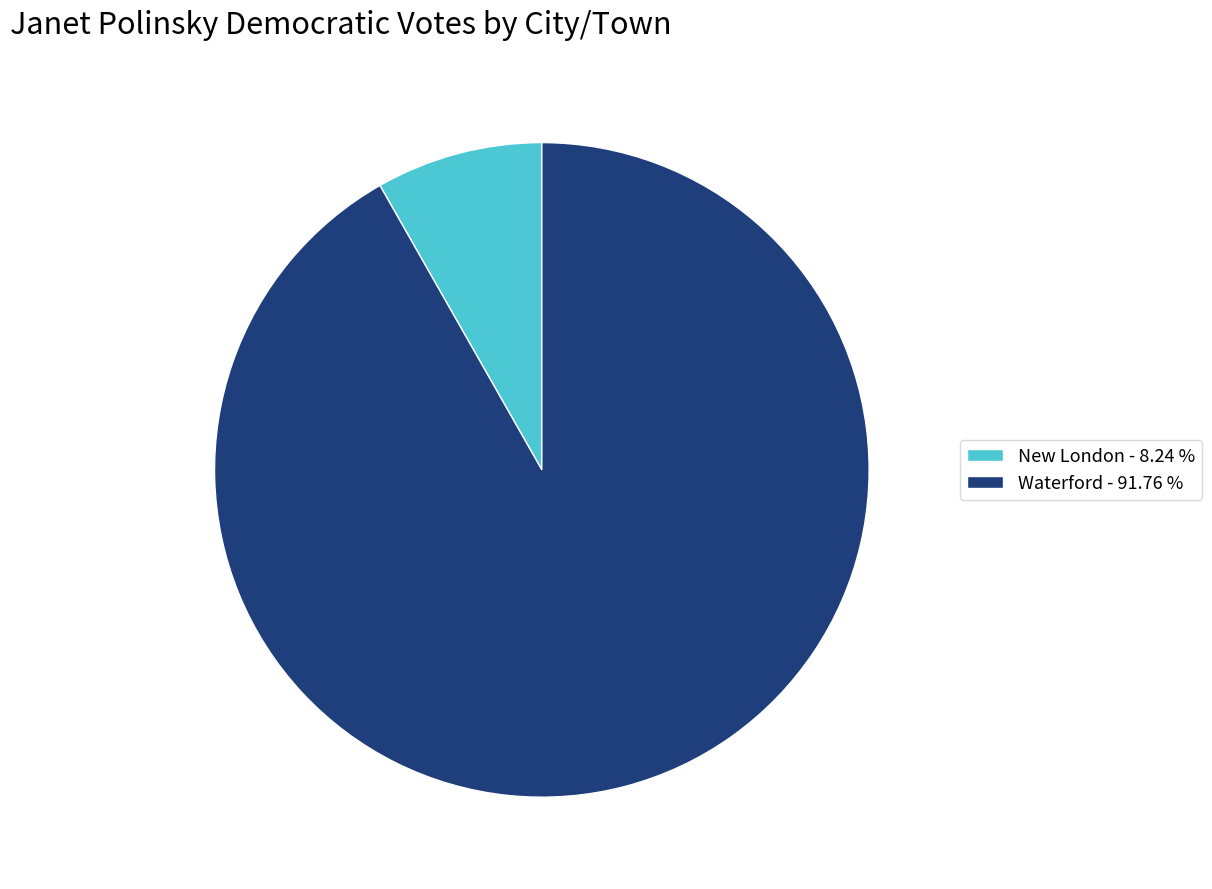

Which has a higher value, New London - 8.24 % or Waterford - 91.76 %?

Waterford - 91.76 %